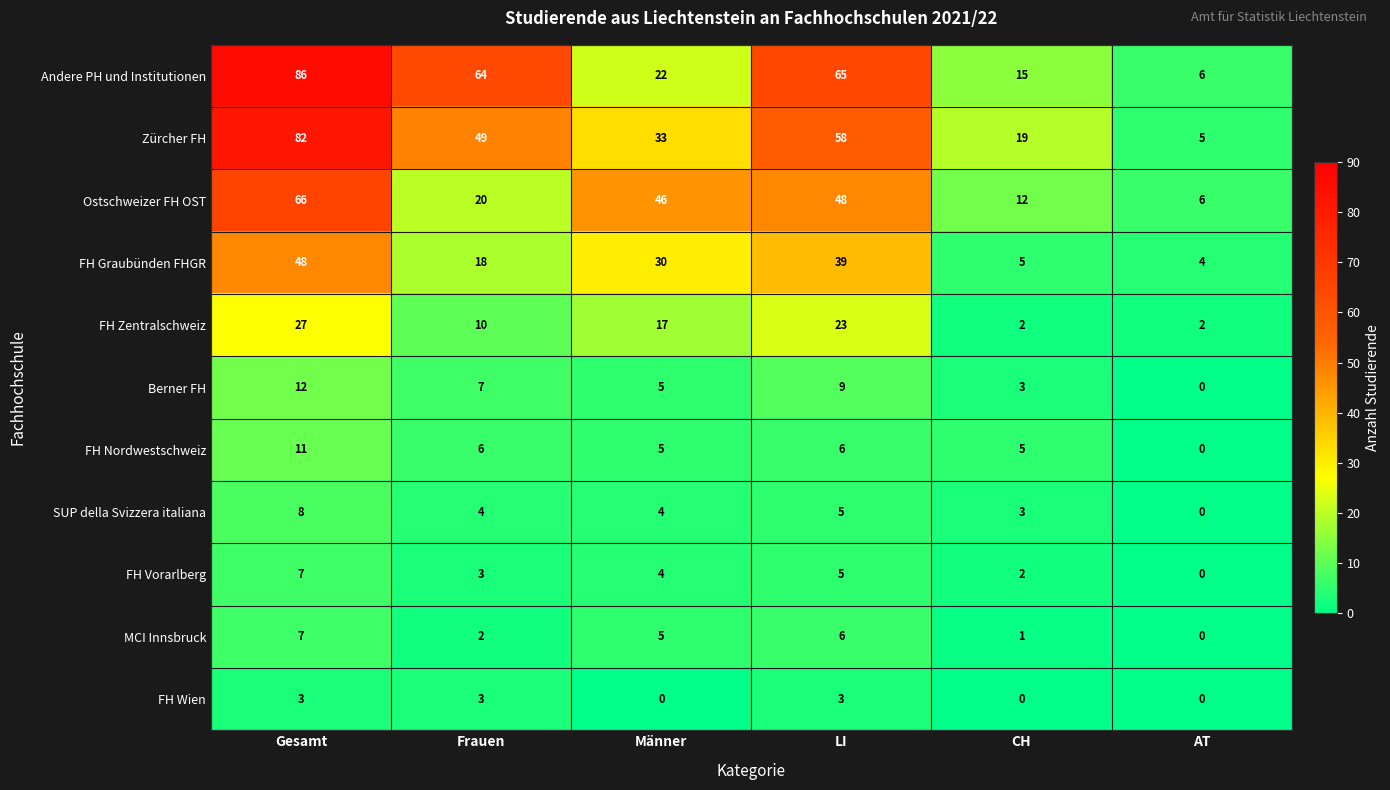

At how many categories does at least one series exceed 10?

5